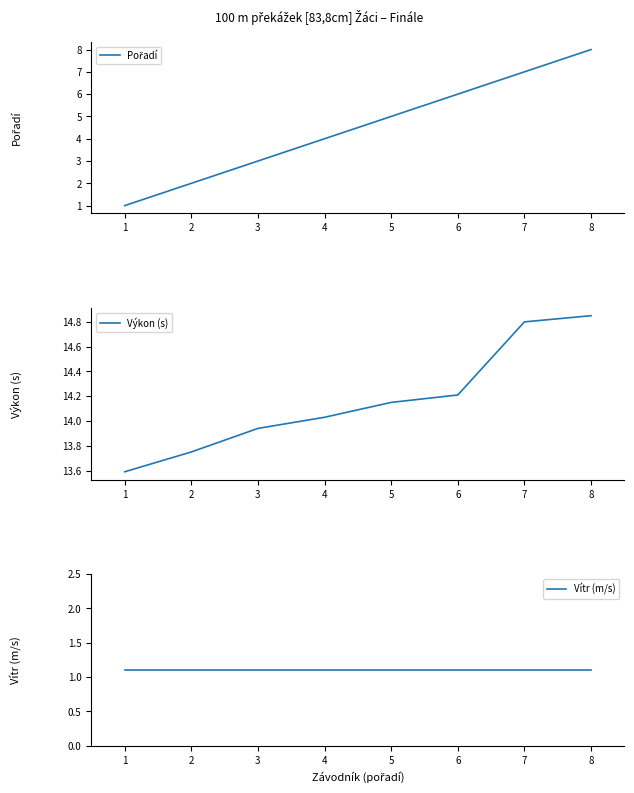

Rank the series by their maximum value, from highest to lowest.

Výkon (s), Pořadí, Vítr (m/s)